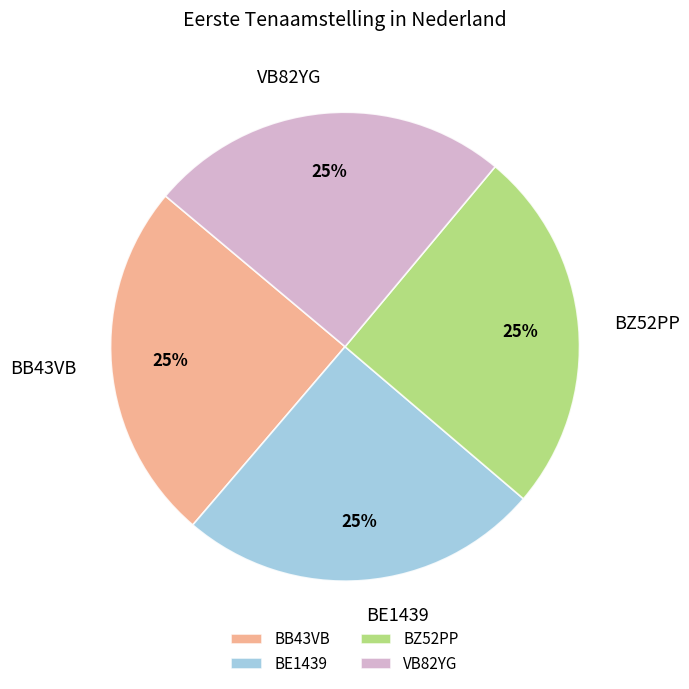

True or false: BB43VB accounts for 35% of the total.

False